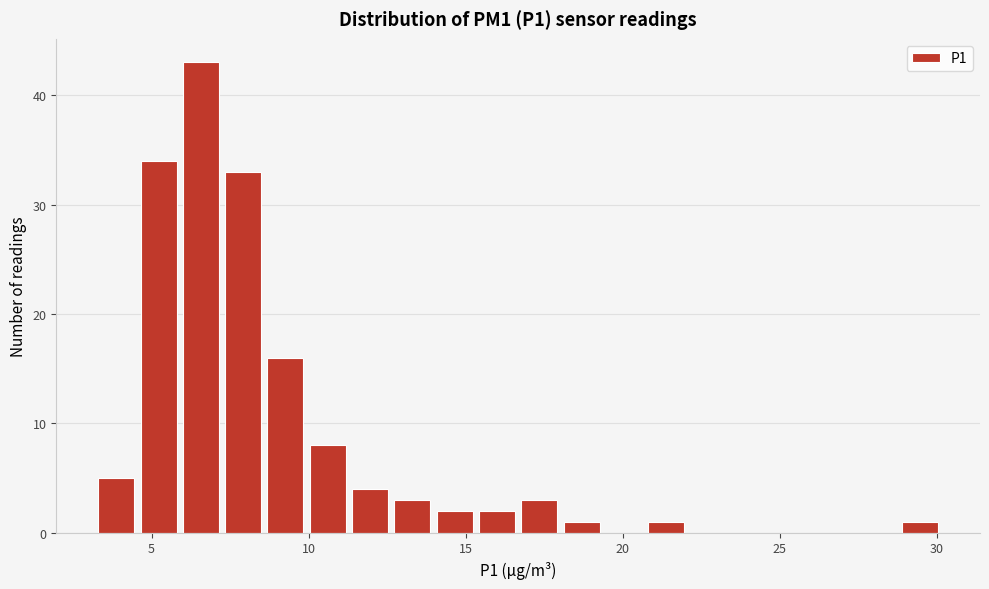

Read against the x-axis, roughly where is the centre of the tallest bar?

6.5